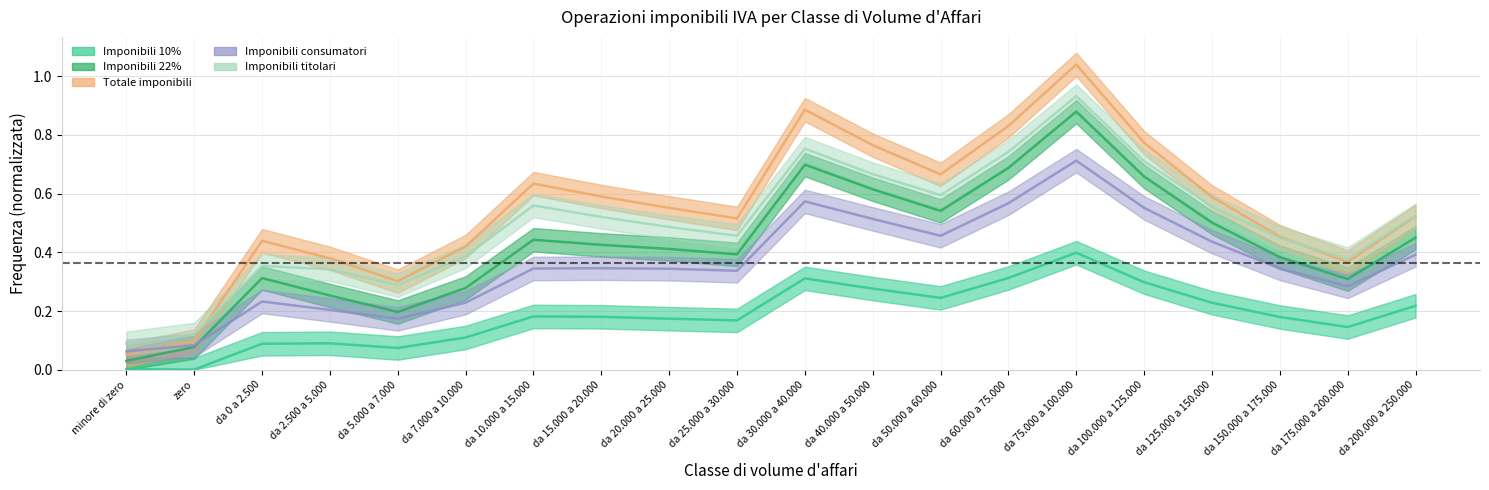

Where do Imponibili titolari and Totale imponibili first cross each other?

zero and da 0 a 2.500